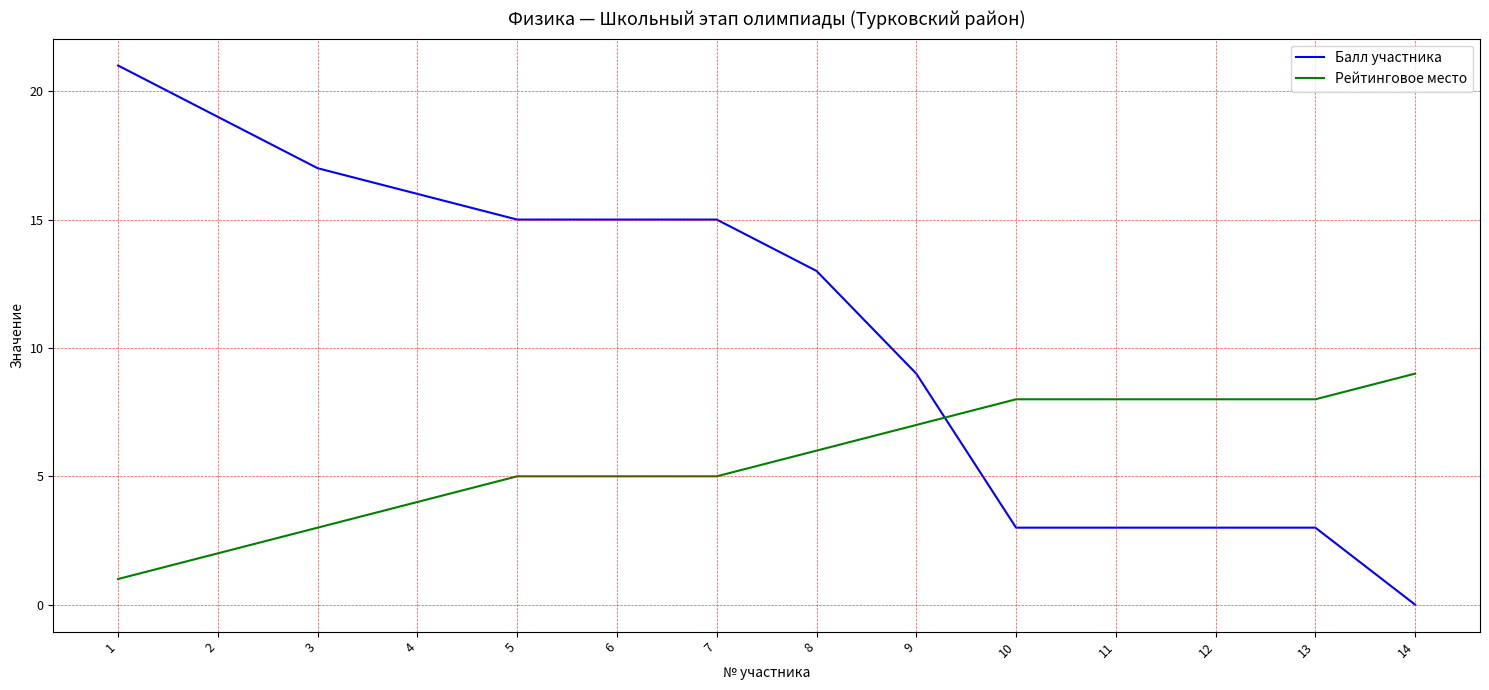

Which series has the widest spread of values?

Балл участника